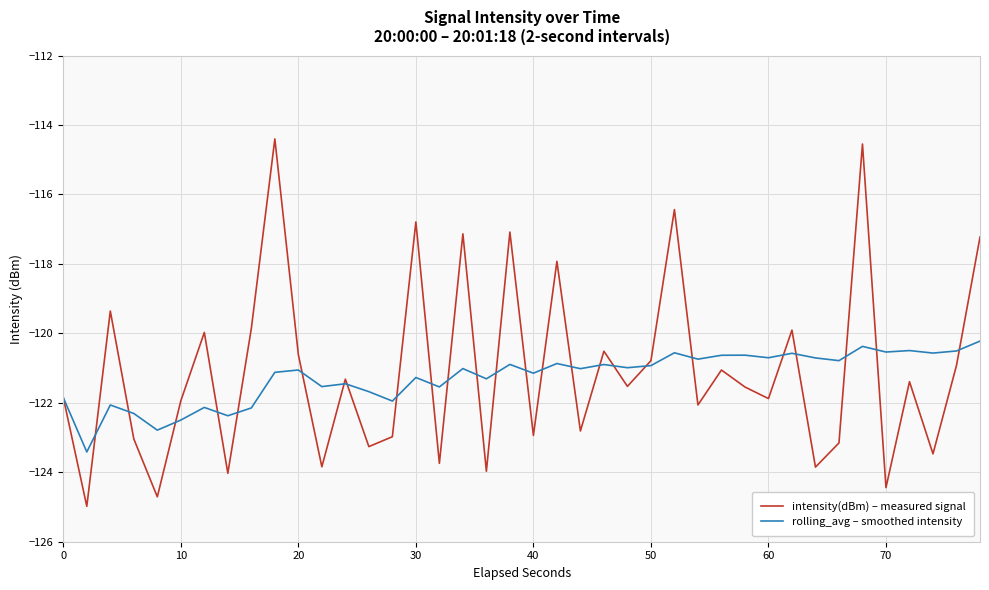

Which series has the largest range (max minus min)?

intensity(dBm) – measured signal